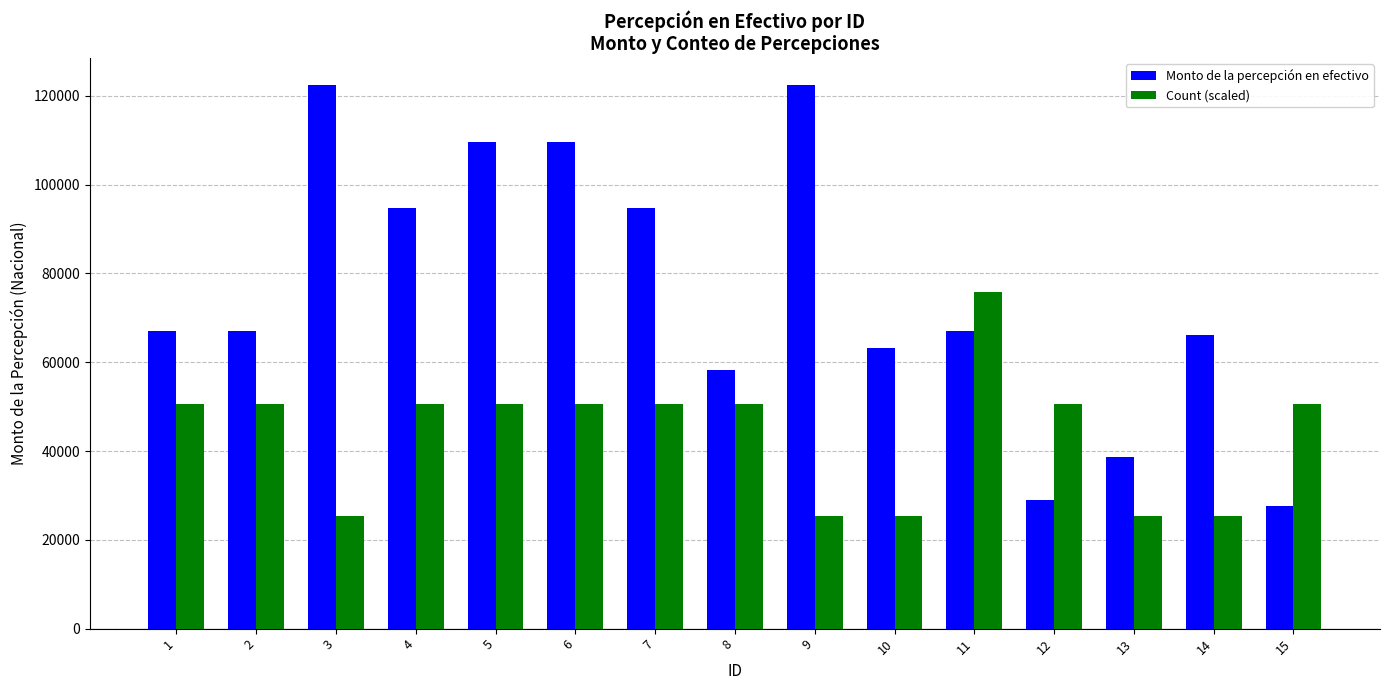

List the series in order of their peak value, lowest first.

Count (scaled), Monto de la percepción en efectivo